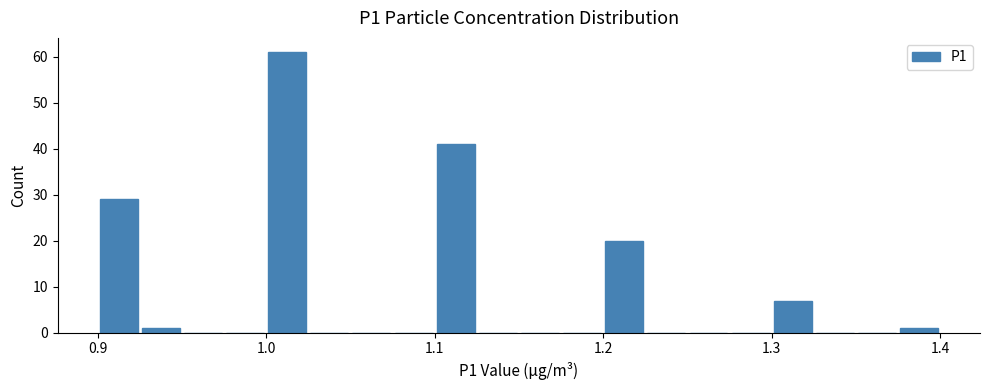

Around what value on the x-axis is the tallest bar? Give the approximate position of its centre, as read against the axis.

1.01